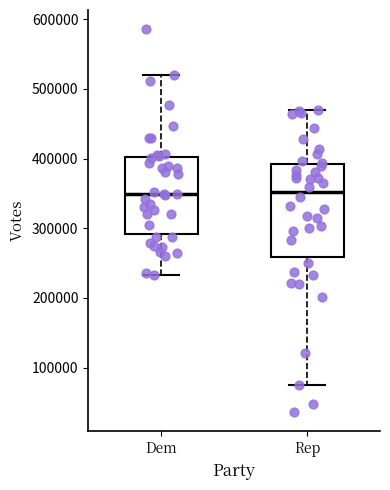

Reading left to right, transcribe this box plot: for each box, give where its median line is, the range the box spans, and where its two whiskers end, as read against the y-axis. The values are not printed on the chart, so give them approximately, as read against the axis.

Dem: median 350000, box 290000 to 400000, whiskers 230000 to 520000
Rep: median 350000, box 260000 to 390000, whiskers 70000 to 470000